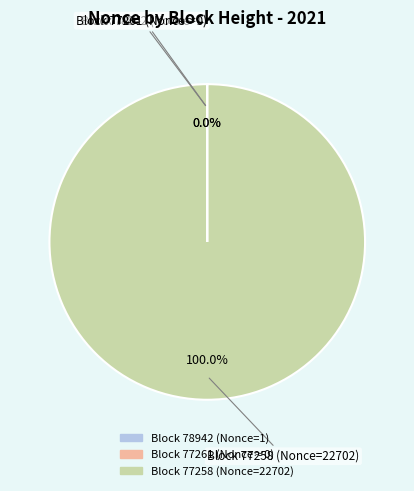

Is there any slice that represents more than half of the pie?

Yes